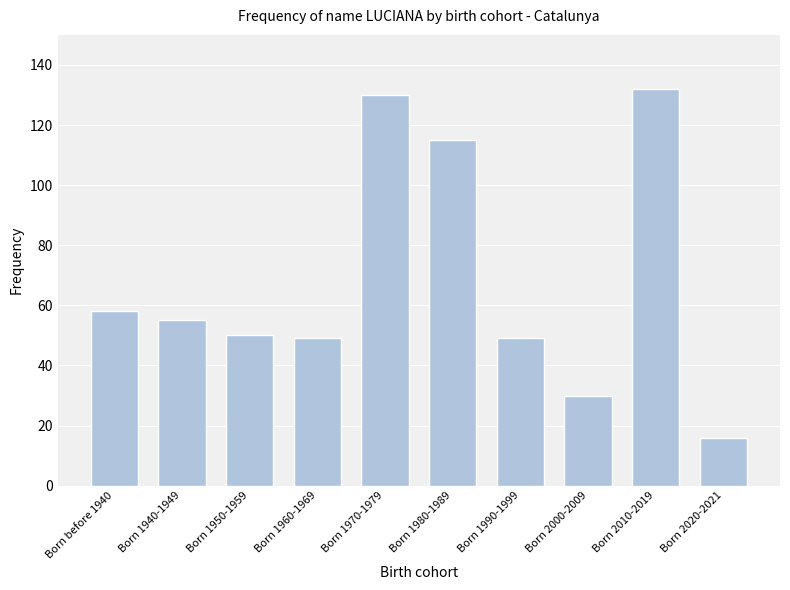

How many distinct data groups are displayed?

1